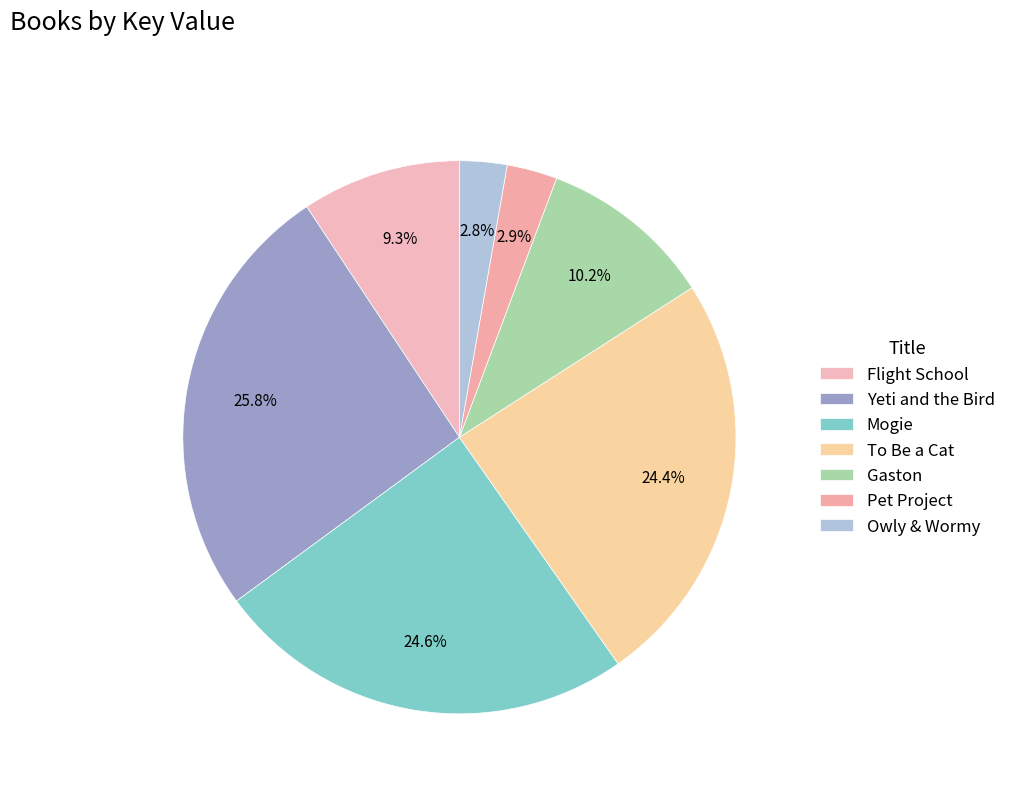

Which category has the biggest portion of the pie?

Yeti and the Bird